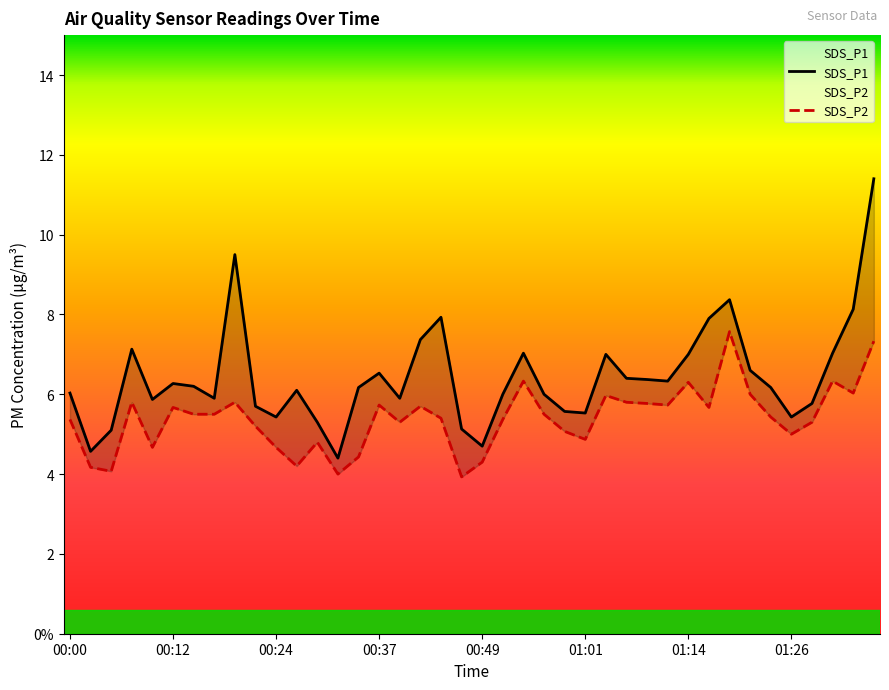

How many interior local peaks does the SDS_P1 series have?

9